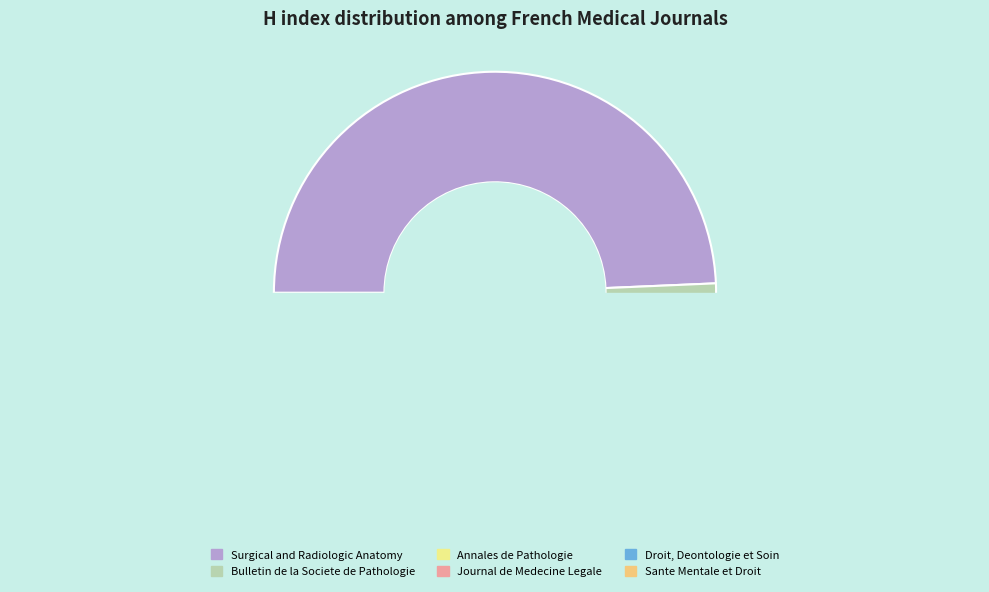

Rank the categories by value from lowest to highest.

Droit, Deontologie et Soin, Sante Mentale et Droit, Journal de Medecine Legale, Annales de Pathologie, Bulletin de la Societe de Pathologie, Surgical and Radiologic Anatomy